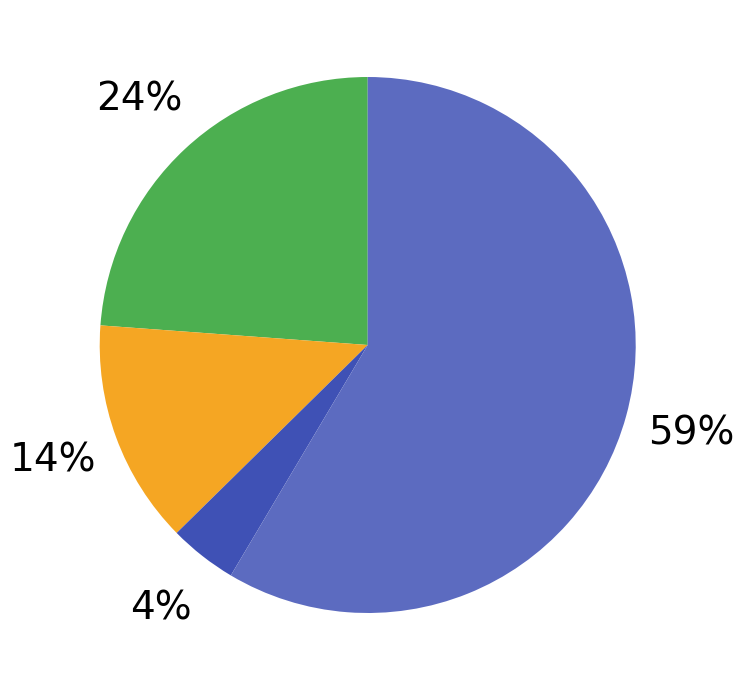

Is there a majority slice in this chart?

Yes